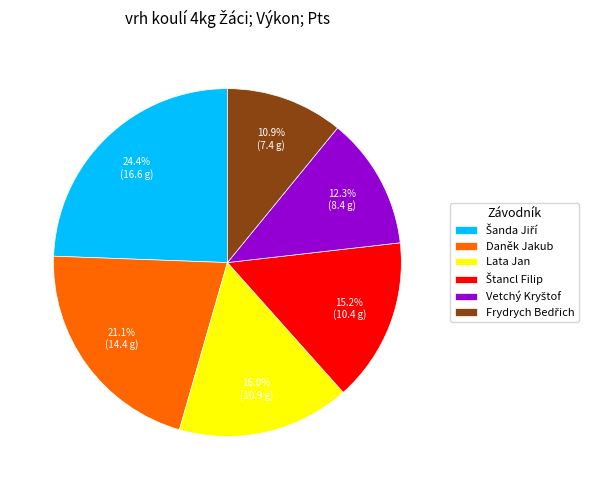

Does any single category account for the majority?

No